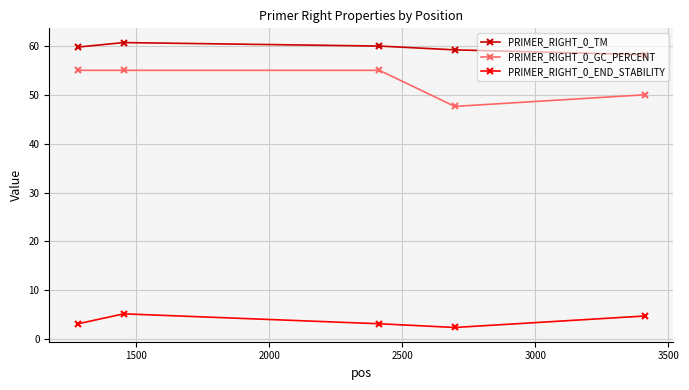

What are all the series names shown in the legend?

PRIMER_RIGHT_0_TM, PRIMER_RIGHT_0_GC_PERCENT, PRIMER_RIGHT_0_END_STABILITY